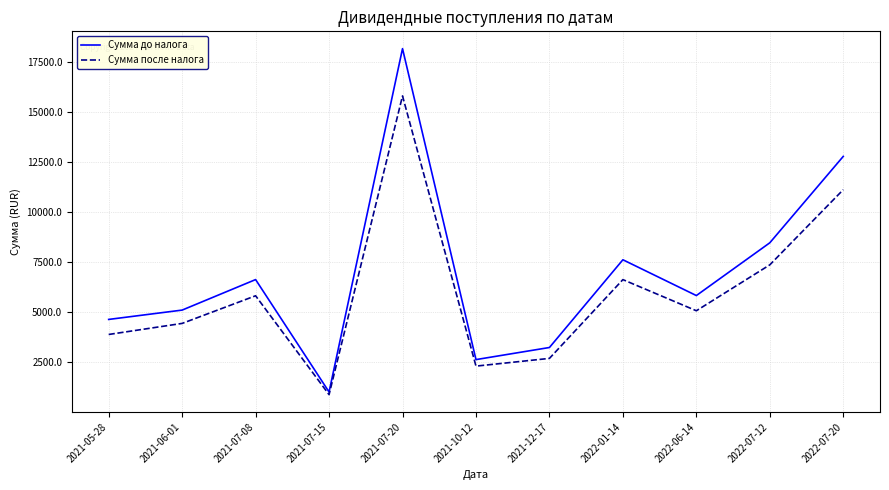

At which label is Сумма после налога closest to 8338?

2022-07-12